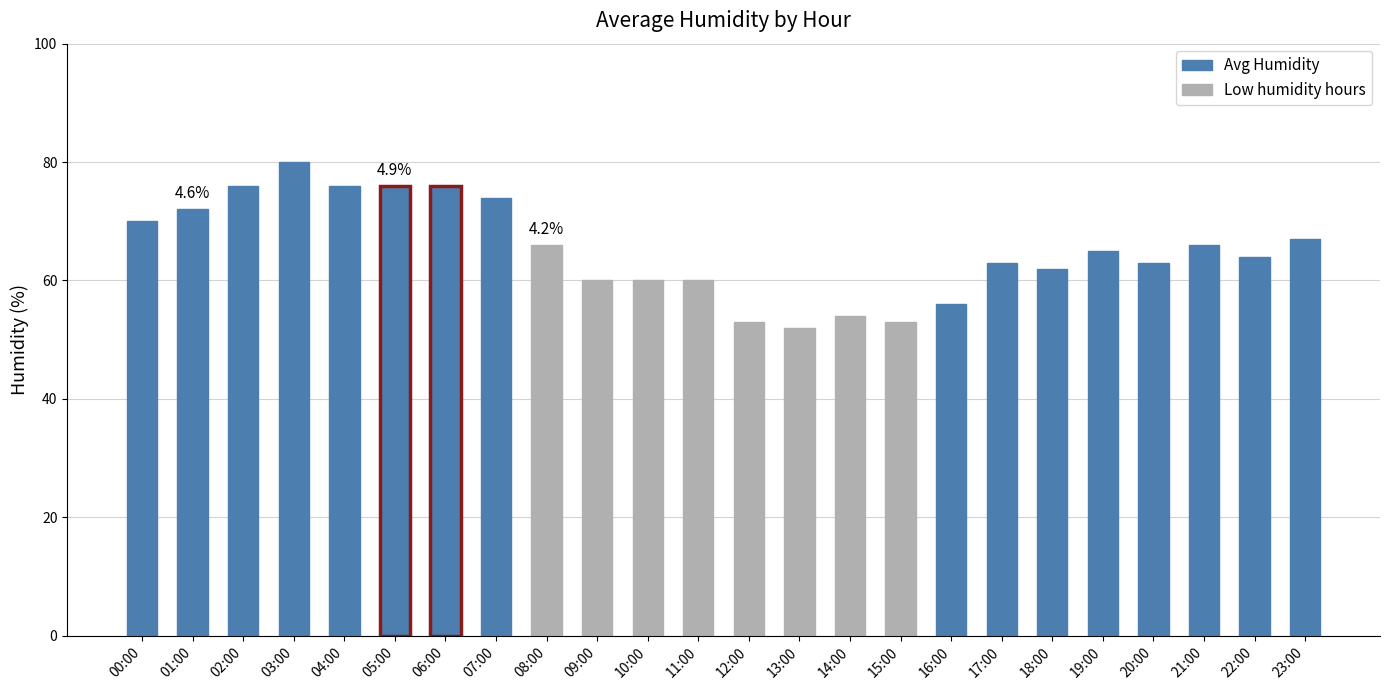

Where does the data first go above 65?

00:00